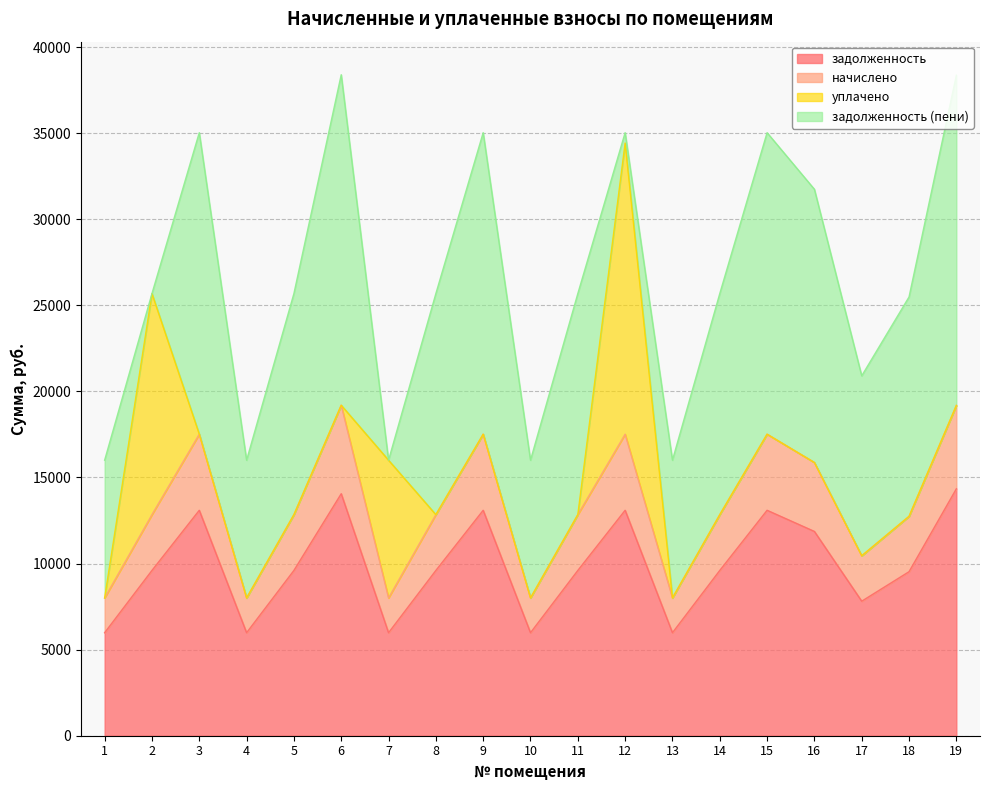

What is the average value of the начислено series?

13247.8